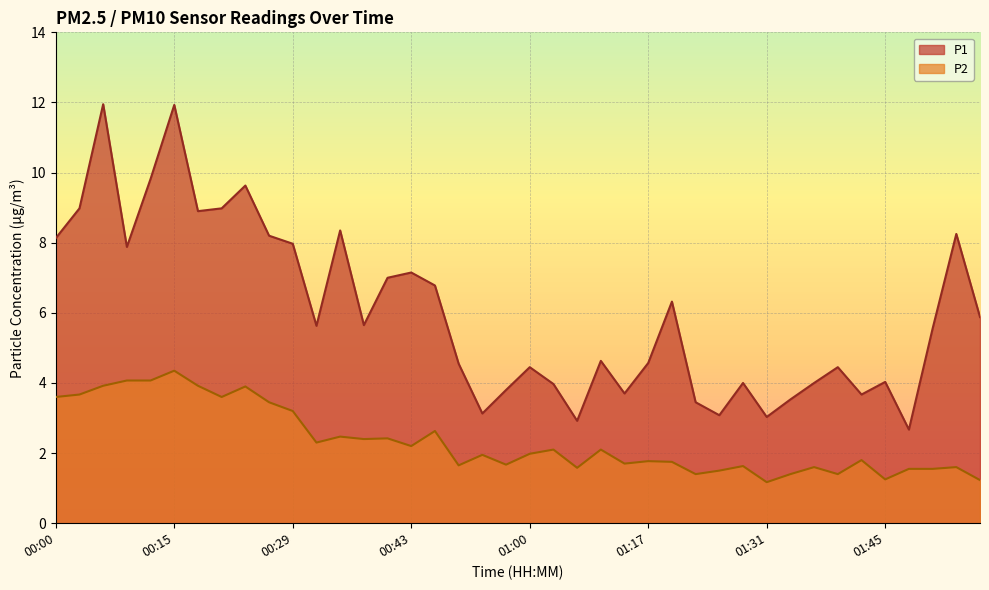

What is the label of the 18th point from the left?

00:52